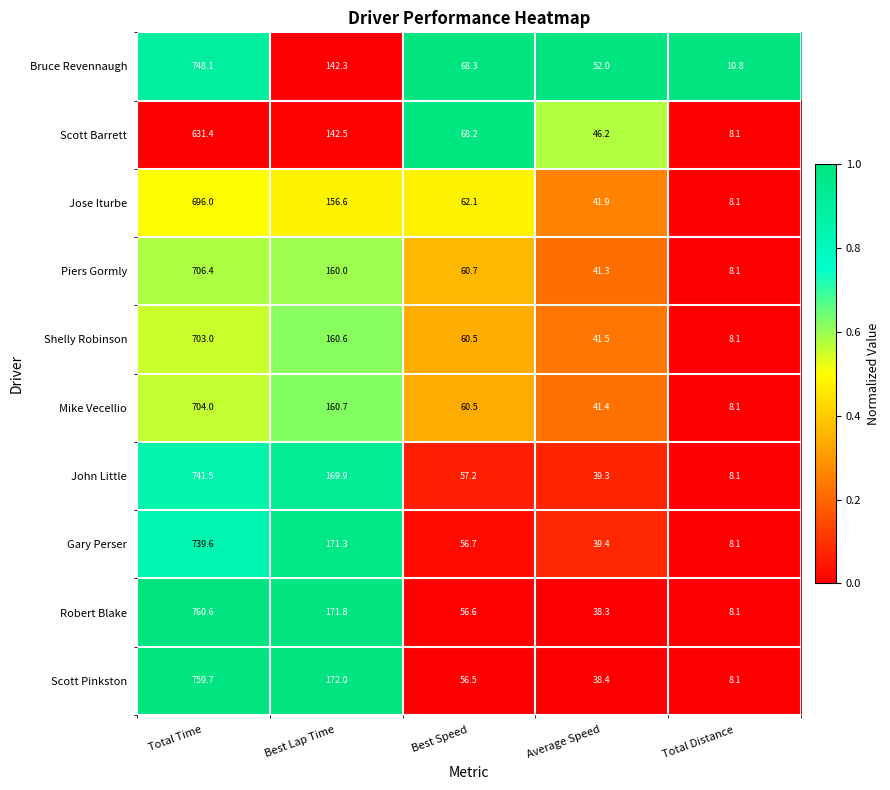

Is it true that Robert Blake equals 17.4 at Best Speed?

False